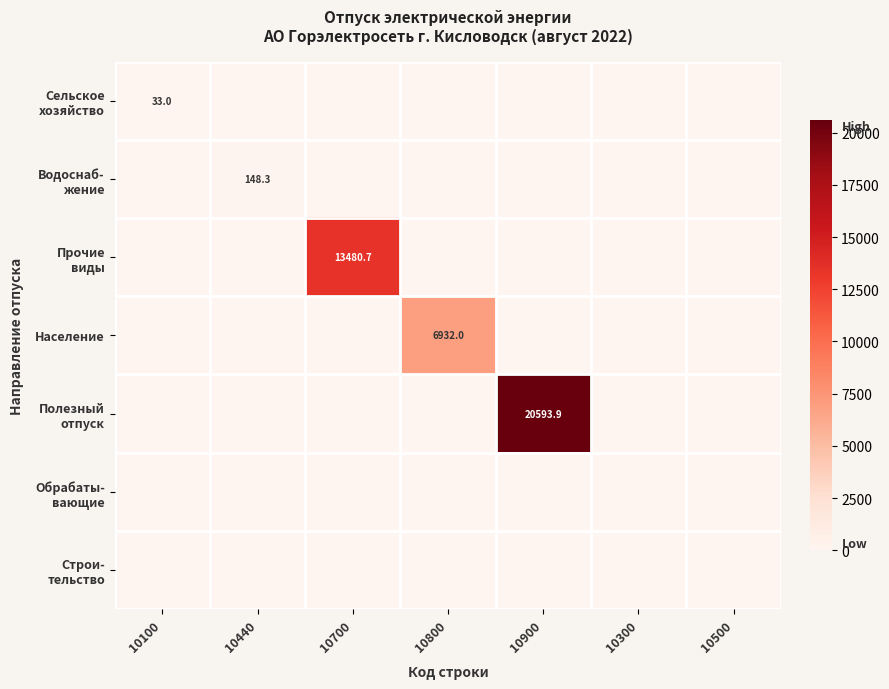

What is the sum of all Полезный отпуск values?

20593.9